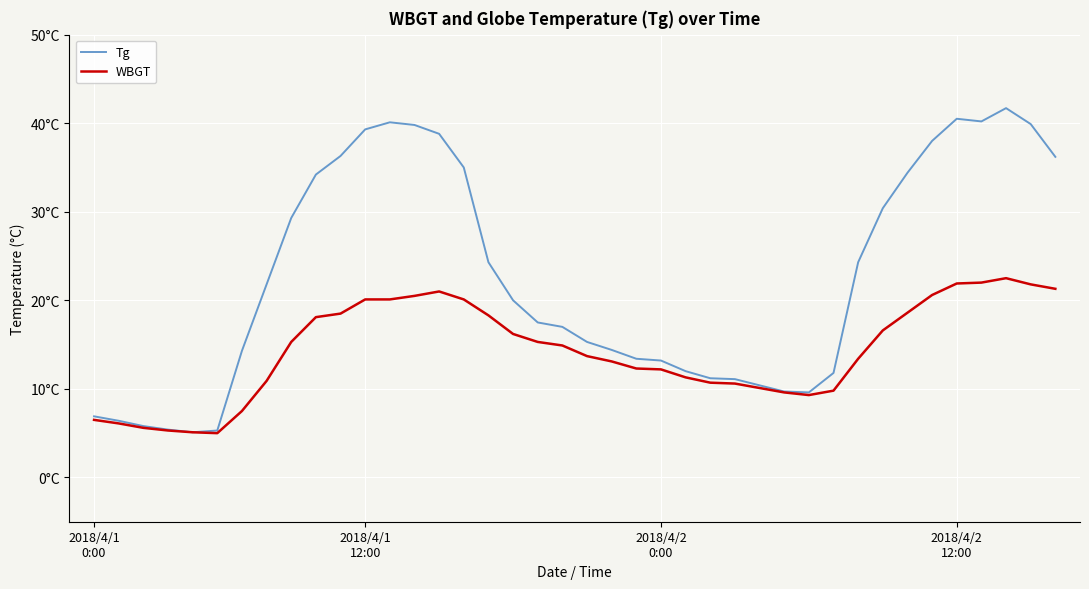

Does the chart have visible grid lines?

Yes